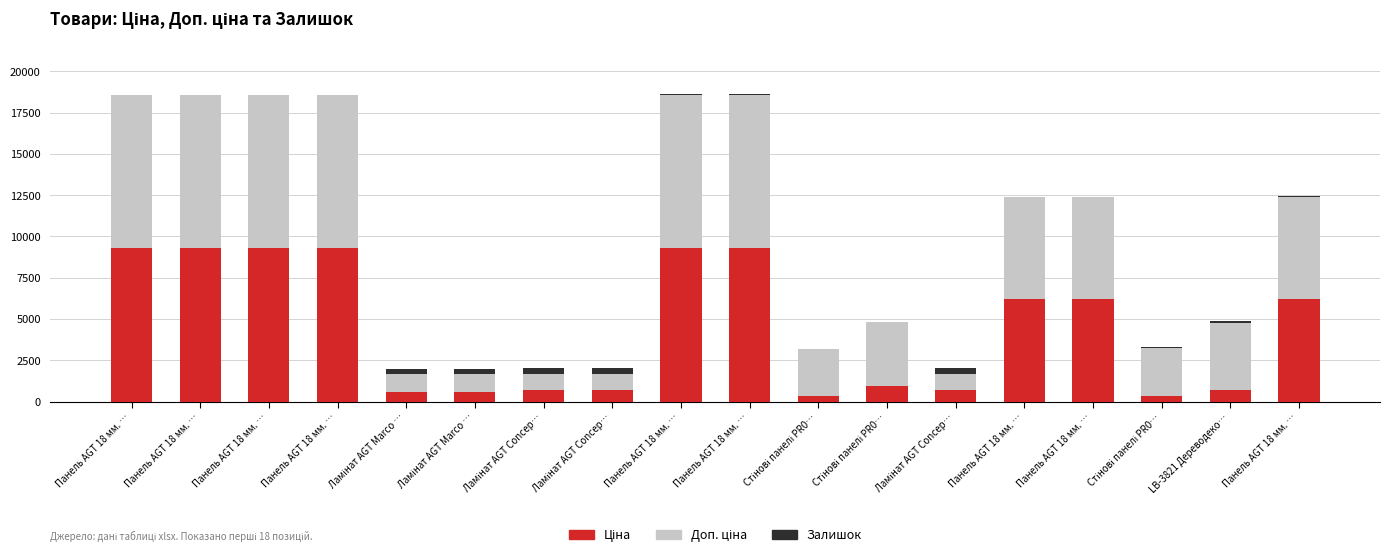

Are the bars horizontal?

No